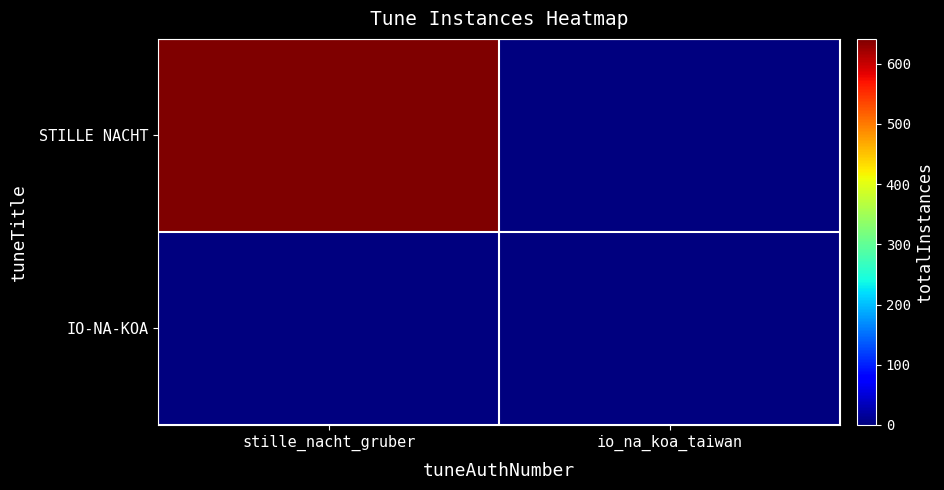

Reading left to right, transcribe all the data shown in this chart.

STILLE NACHT: stille_nacht_gruber=641	io_na_koa_taiwan=0
IO-NA-KOA: stille_nacht_gruber=0	io_na_koa_taiwan=1